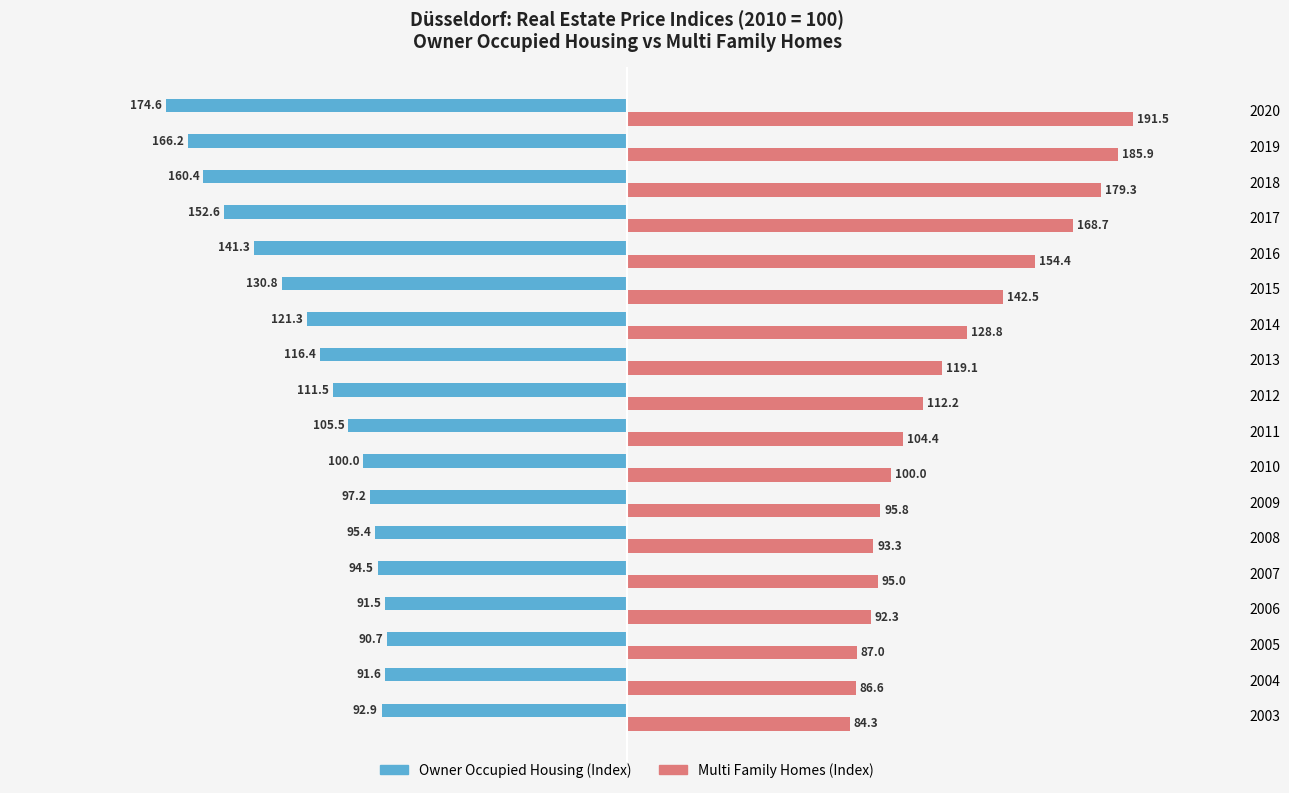

At which category is the sum across all series the highest?

2019